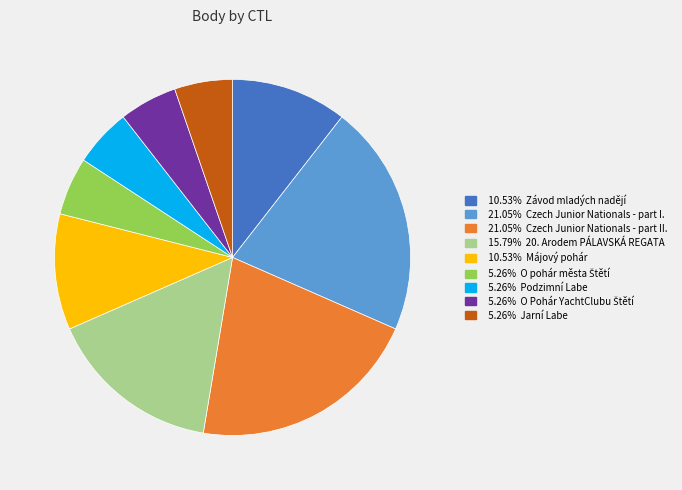

Count the number of slices in the pie.

9